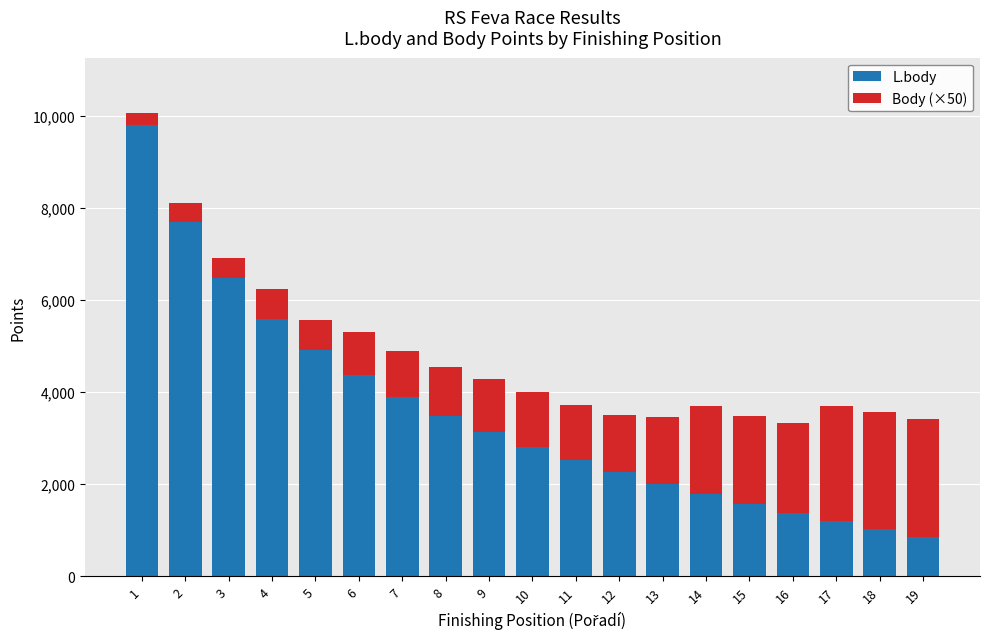

What is the lowest value of the L.body series?

863